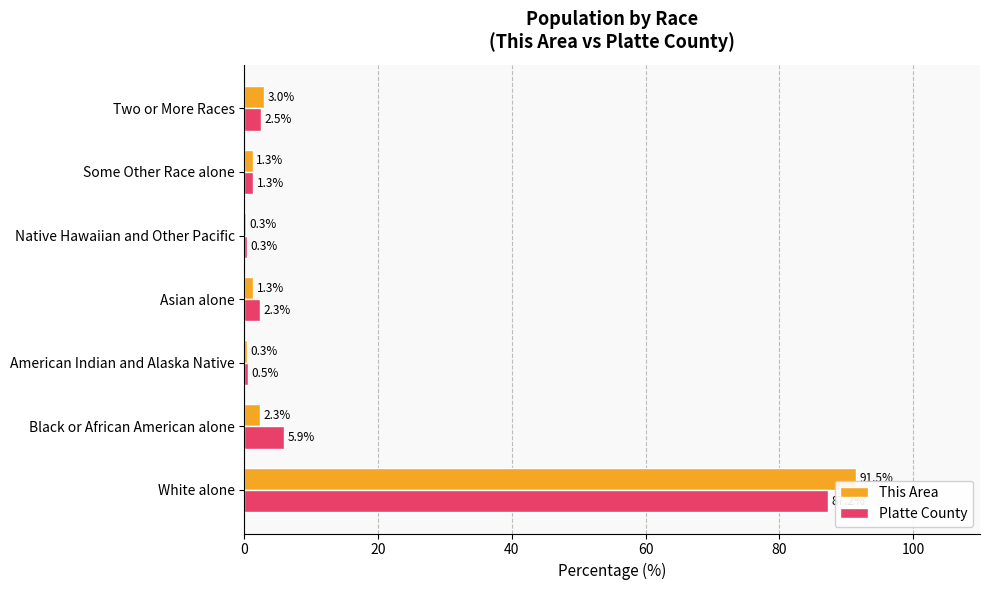

What is the average value of the Platte County series?

14.3